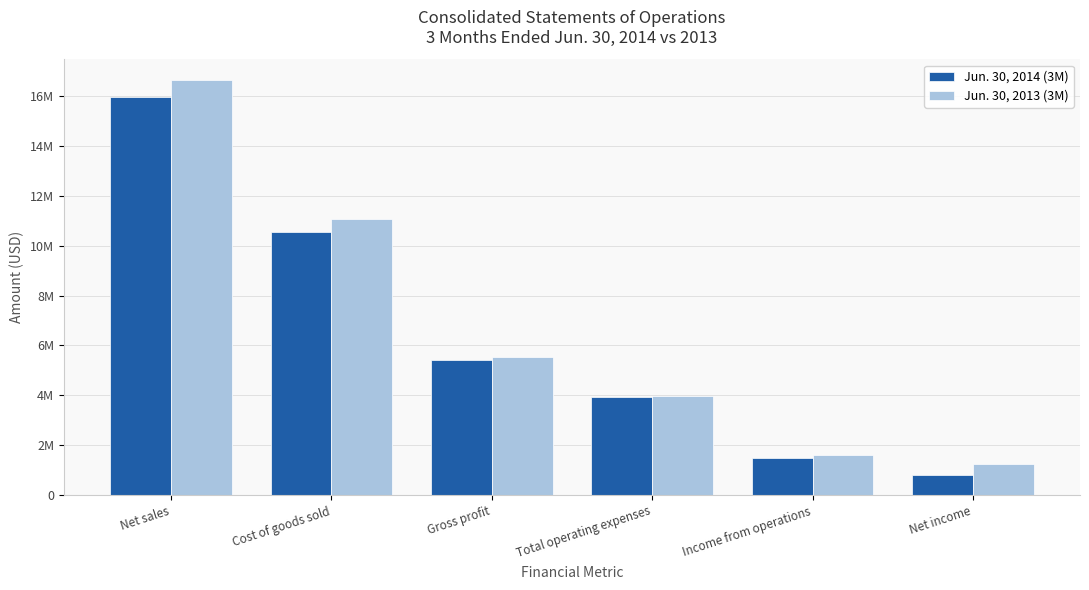

What is the difference between the Jun. 30, 2014 (3M) values at Cost of goods sold and Net income?

9739234